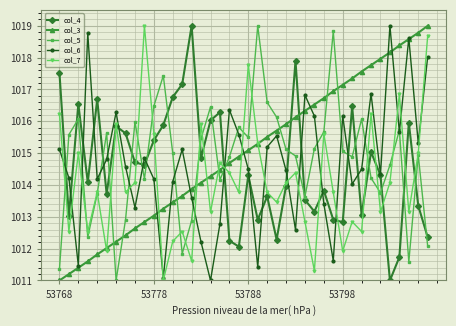

Which series ends up on top after the final intersection of col_3 and col_4?

col_3